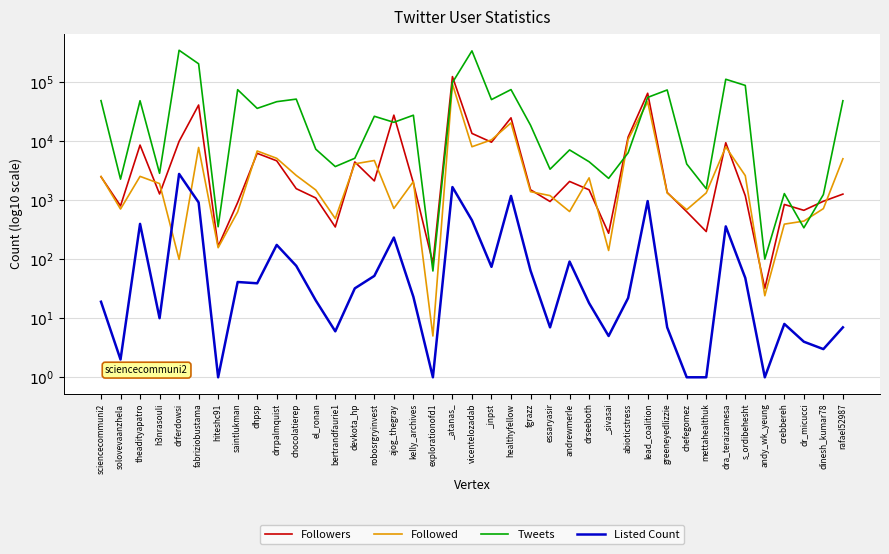

What are all the series names shown in the legend?

Followers, Followed, Tweets, Listed Count